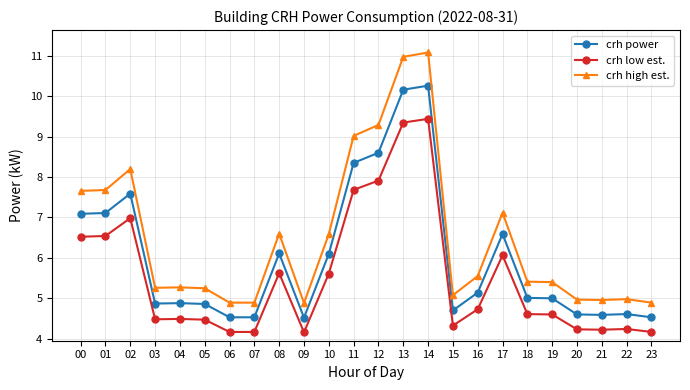

What is the difference between the maximum and minimum values in the crh low est. series?

5.3